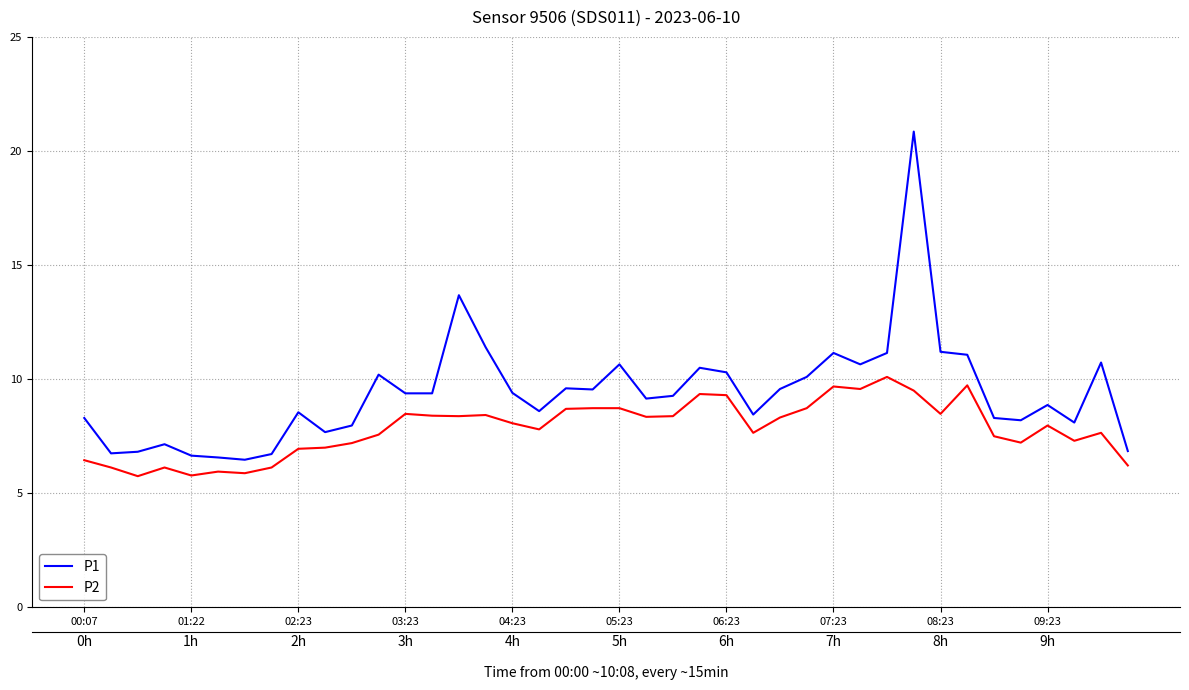

What is the label of the 18th point from the right?

22